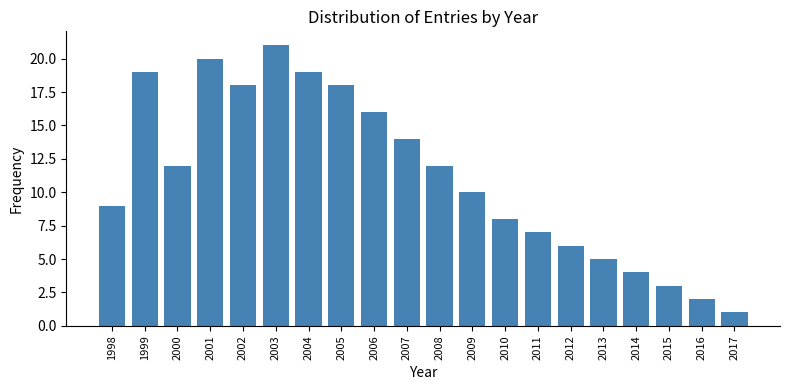

Reading right to left, transcribe all the data shown in this chart.

1	2	3	4	5	6	7	8	10	12	14	16	18	19	21	18	20	12	19	9